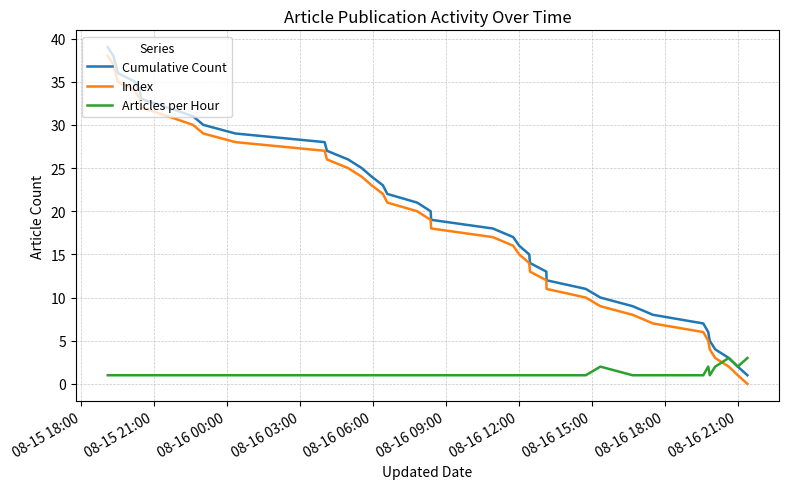

Which series has the largest total across all categories?

Cumulative Count